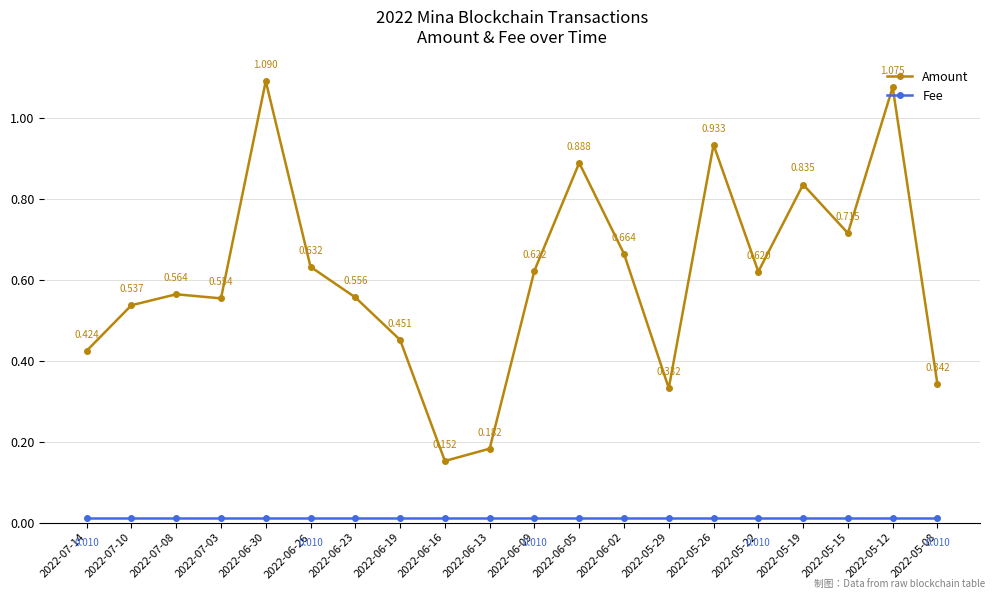

Which series has the largest total across all categories?

Amount